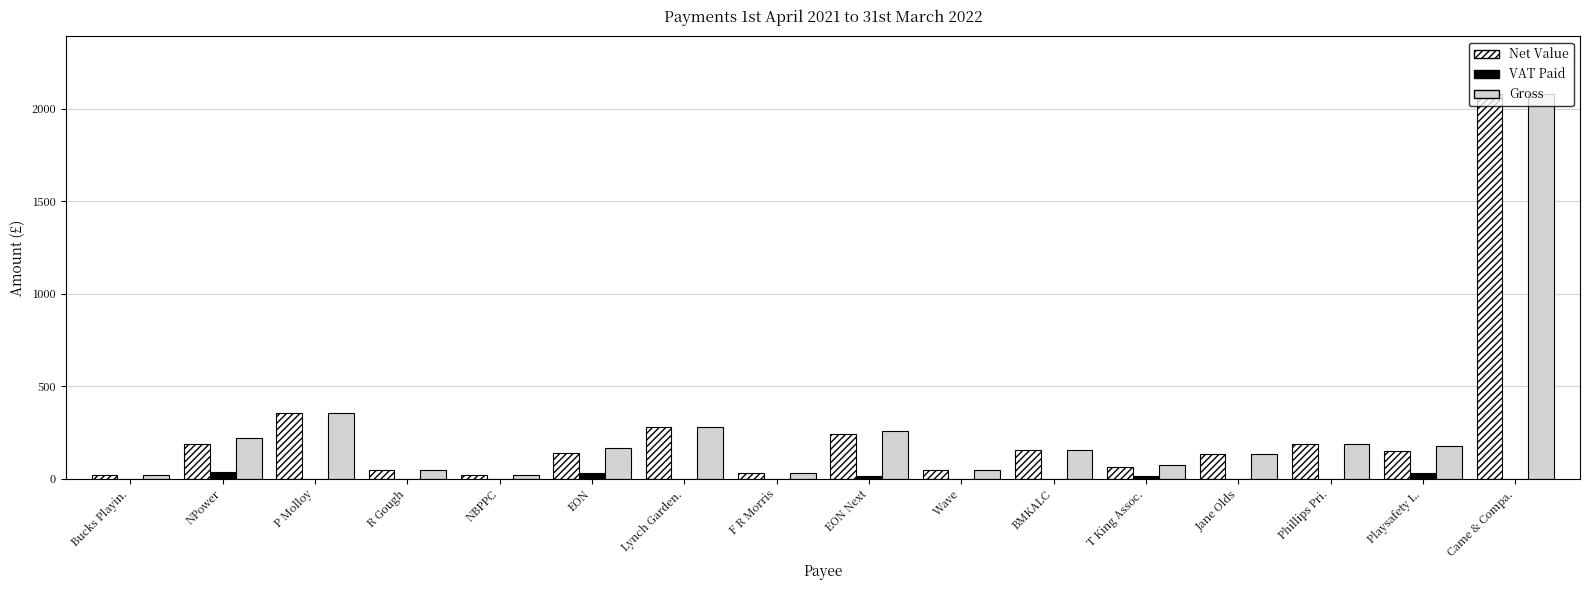

The Gross series shows 231.0 at Jane Olds. True or false?

False